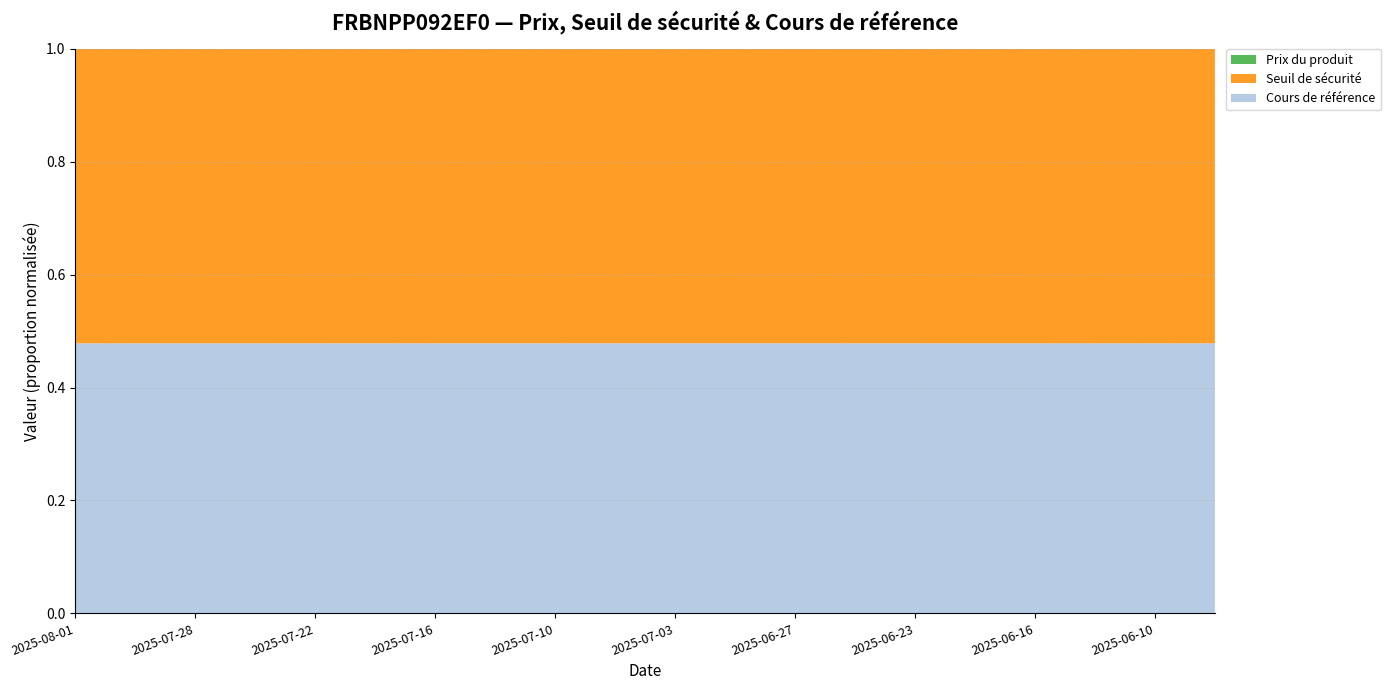

Reading left to right, list all the values displayed in this chart.

Cours de référence: 2025-08-01=1158.6	2025-07-31=1159.4	2025-07-30=1184.2	2025-07-29=1168.7	2025-07-28=1174.6	2025-07-25=1180.5	2025-07-24=1180.8	2025-07-23=1176.8	2025-07-22=1190.1	2025-07-21=1233.3	2025-07-18=1209.2	2025-07-17=1274.2	2025-07-16=1250.3	2025-07-15=1260.3	2025-07-14=1262.0	2025-07-11=1245.1	2025-07-10=1250.6	2025-07-09=1288.3	2025-07-08=1275.3	2025-07-07=1289.6	2025-07-03=1297.2	2025-07-02=1284.9	2025-07-01=1293.6	2025-06-30=1339.1	2025-06-27=1323.1	2025-06-26=1306.7	2025-06-25=1275.2	2025-06-24=1279.1	2025-06-23=1253.5	2025-06-20=1231.4	2025-06-18=1222.3	2025-06-17=1220.7	2025-06-16=1225.3	2025-06-13=1212.2	2025-06-12=1215.0	2025-06-11=1219.9	2025-06-10=1203.6	2025-06-09=1224.5	2025-06-06=1241.5
Seuil de sécurité: 2025-08-01=1262.9	2025-07-31=1263.7	2025-07-30=1290.8	2025-07-29=1273.9	2025-07-28=1280.3	2025-07-25=1286.7	2025-07-24=1287.0	2025-07-23=1282.7	2025-07-22=1297.2	2025-07-21=1344.3	2025-07-18=1318.1	2025-07-17=1388.8	2025-07-16=1362.8	2025-07-15=1373.7	2025-07-14=1375.5	2025-07-11=1357.2	2025-07-10=1363.1	2025-07-09=1404.2	2025-07-08=1390.1	2025-07-07=1405.7	2025-07-03=1413.9	2025-07-02=1400.5	2025-07-01=1410.0	2025-06-30=1459.7	2025-06-27=1442.2	2025-06-26=1424.3	2025-06-25=1390.0	2025-06-24=1394.2	2025-06-23=1366.4	2025-06-20=1342.2	2025-06-18=1332.3	2025-06-17=1330.5	2025-06-16=1335.6	2025-06-13=1321.2	2025-06-12=1324.4	2025-06-11=1329.7	2025-06-10=1311.9	2025-06-09=1334.7	2025-06-06=1353.2
Prix du produit: 2025-08-01=0.7	2025-07-31=0.7	2025-07-30=0.6	2025-07-29=0.7	2025-07-28=0.6	2025-07-25=0.6	2025-07-24=0.6	2025-07-23=0.6	2025-07-22=0.6	2025-07-21=0.4	2025-07-18=0.5	2025-07-17=0.3	2025-07-16=0.4	2025-07-15=0.4	2025-07-14=0.4	2025-07-11=0.5	2025-07-10=0.4	2025-07-09=0.3	2025-07-08=0.4	2025-07-07=0.3	2025-07-03=0.3	2025-07-02=0.3	2025-07-01=0.3	2025-06-30=0.2	2025-06-27=0.3	2025-06-26=0.3	2025-06-25=0.4	2025-06-24=0.4	2025-06-23=0.5	2025-06-20=0.6	2025-06-18=0.7	2025-06-17=0.7	2025-06-16=0.7	2025-06-13=0.7	2025-06-12=0.7	2025-06-11=0.7	2025-06-10=0.8	2025-06-09=0.7	2025-06-06=0.6